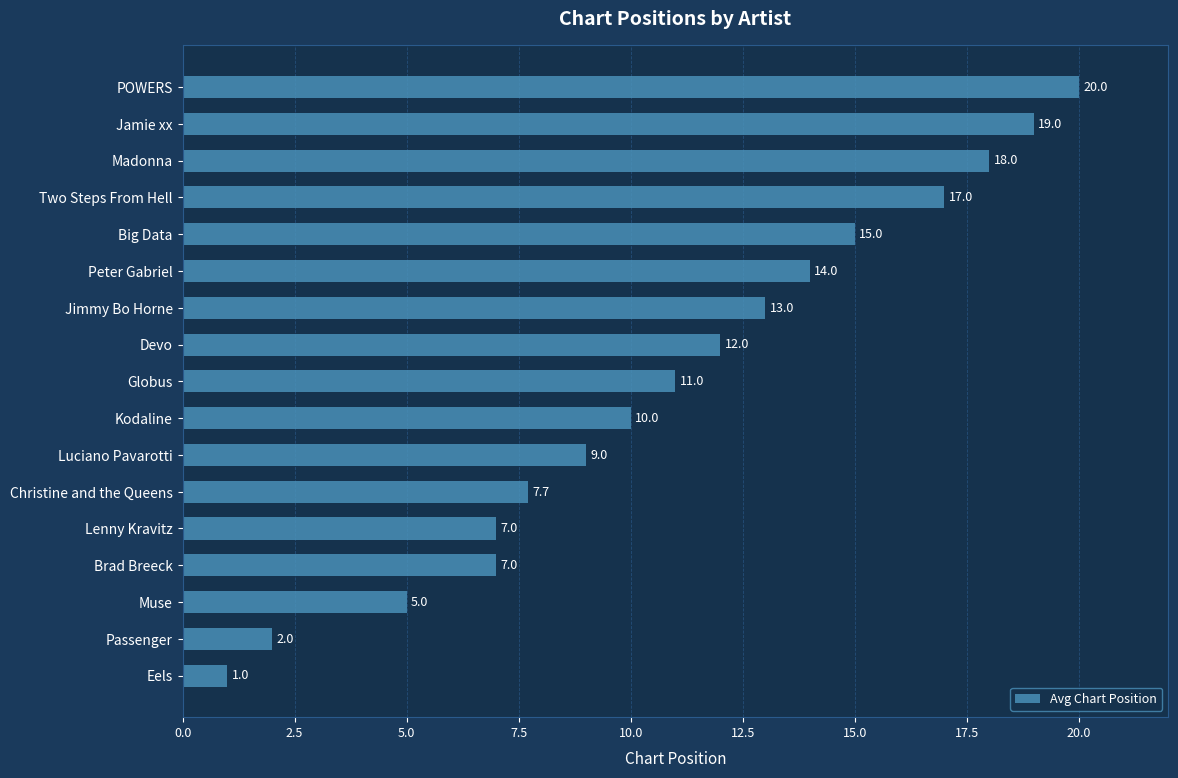

The chart shows a value of 20.0 at POWERS. True or false?

True